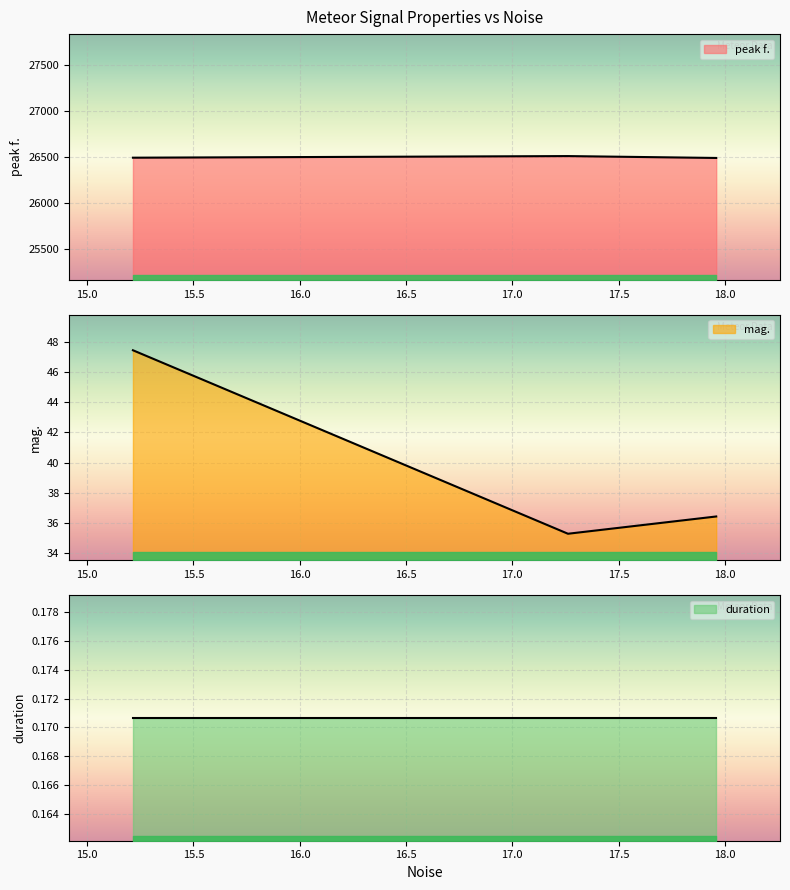

Rank the series at 17.9591 from lowest to highest value.

duration, mag., peak f.